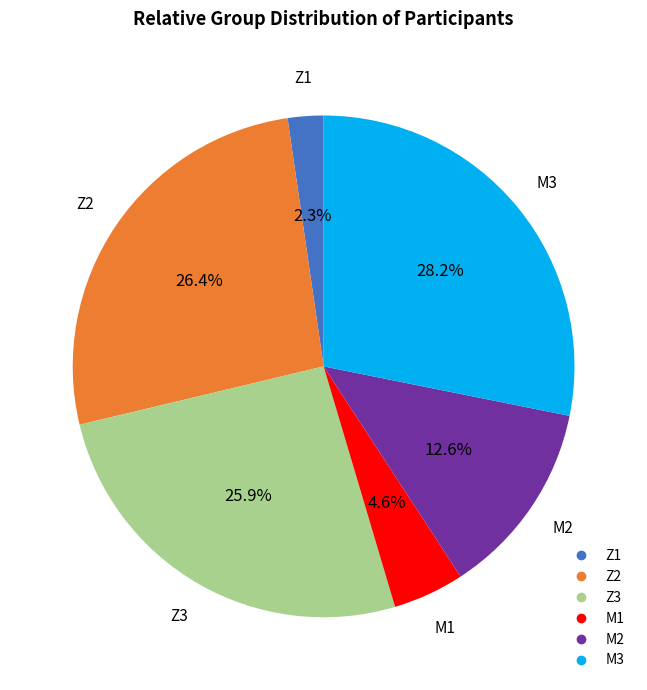

To the nearest percent, what is the difference between the largest and smallest slice percentages?

26%